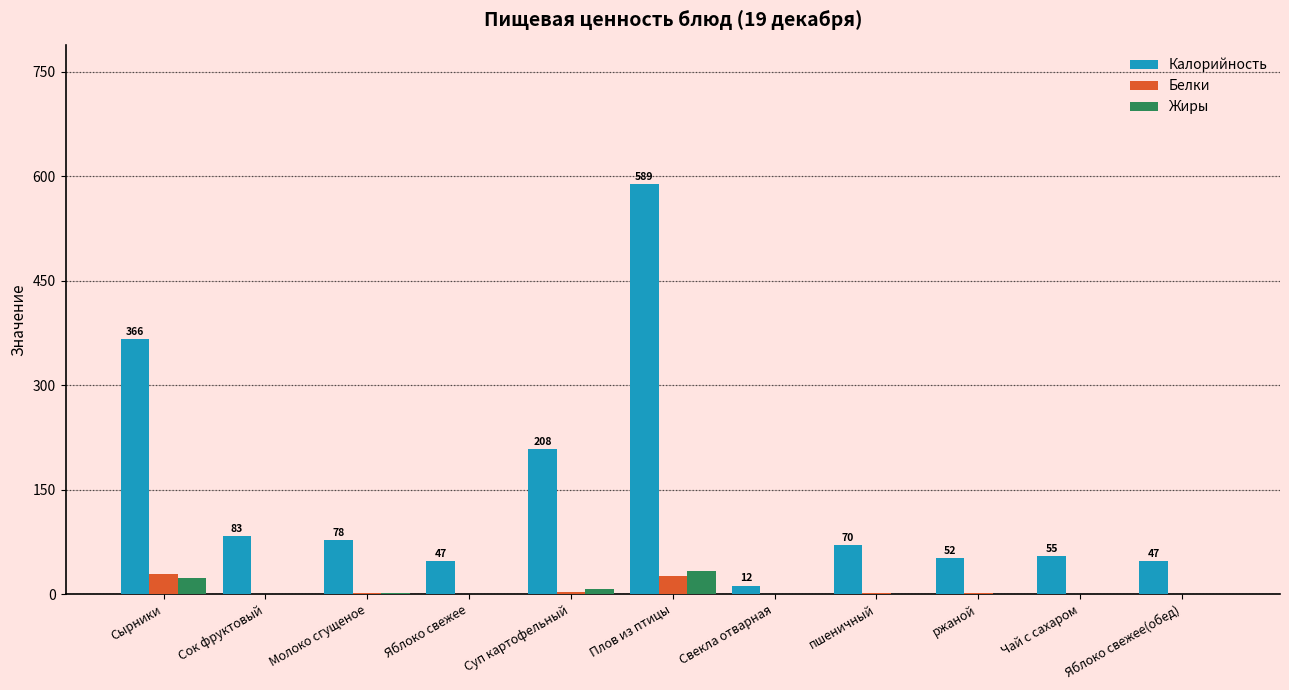

What is the sum of all Белки values?

66.9